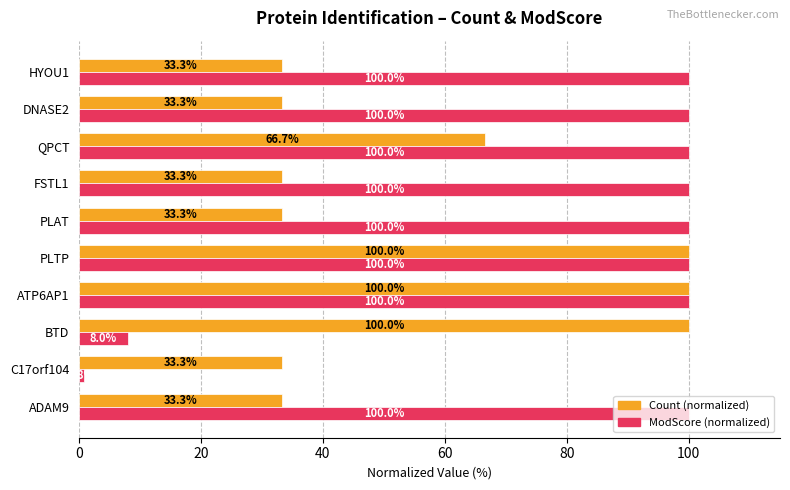

At which category does the chart reach its minimum across all series?

C17orf104